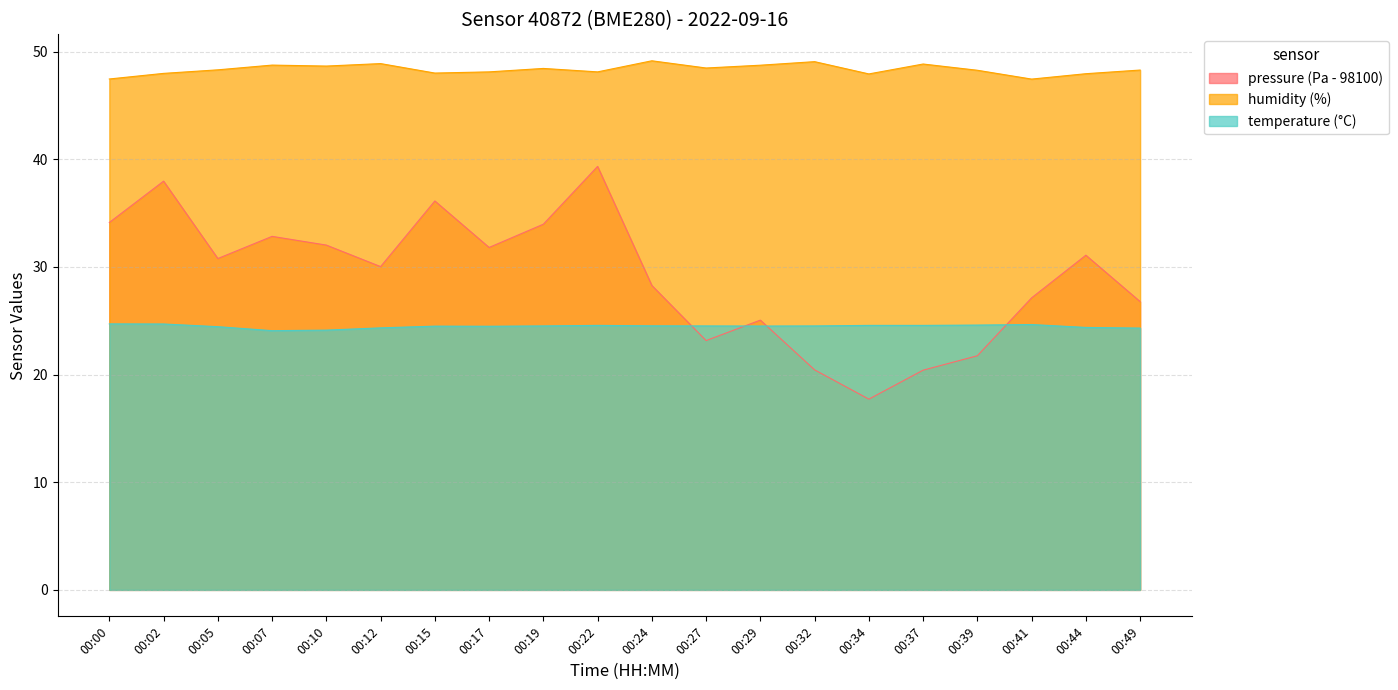

How many times do temperature and pressure cross each other?

4